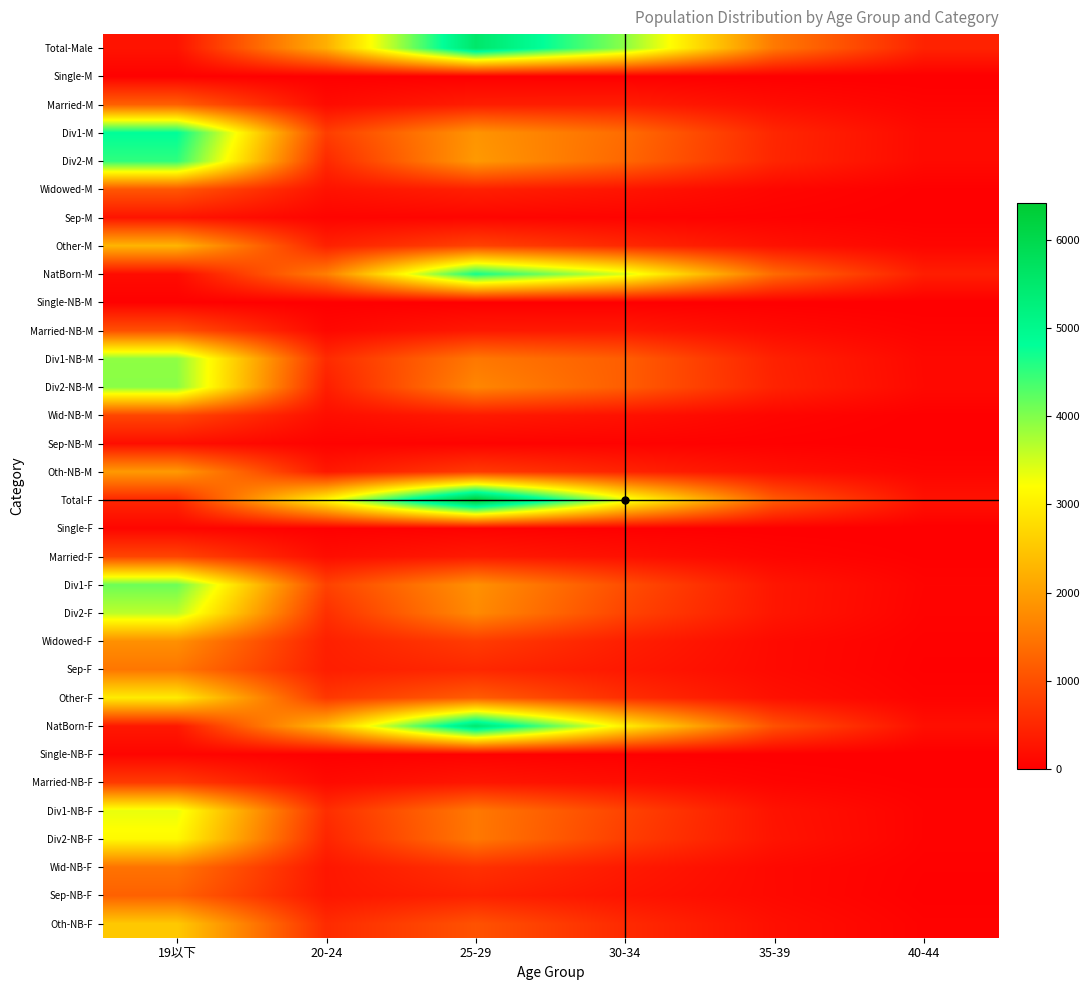

Reading left to right, what are all the values shown in this chart?

Total-Male: 19以下=258	20-24=2212	25-29=5542	30-34=3930	35-39=1530	40-44=450
Single-M: 19以下=32	20-24=10	25-29=8	30-34=5	35-39=5	40-44=0
Married-M: 19以下=1217	20-24=156	25-29=381	30-34=386	35-39=176	40-44=56
Div1-M: 19以下=4829	20-24=783	25-29=1874	30-34=1373	35-39=496	40-44=141
Div2-M: 19以下=4521	20-24=525	25-29=1938	30-34=1310	35-39=487	40-44=139
Widowed-M: 19以下=1100	20-24=242	25-29=413	30-34=273	35-39=93	40-44=19
Sep-M: 19以下=267	20-24=66	25-29=77	30-34=60	35-39=37	40-44=7
Other-M: 19以下=2287	20-24=430	25-29=851	30-34=523	35-39=236	40-44=88
NatBorn-M: 19以下=163	20-24=1606	25-29=4688	30-34=3454	35-39=1354	40-44=391
Single-NB-M: 19以下=26	20-24=5	25-29=8	30-34=5	35-39=5	40-44=0
Married-NB-M: 19以下=1011	20-24=109	25-29=320	30-34=334	35-39=151	40-44=48
Div1-NB-M: 19以下=3920	20-24=549	25-29=1517	30-34=1193	35-39=430	40-44=119
Div2-NB-M: 19以下=3944	20-24=389	25-29=1701	30-34=1188	35-39=448	40-44=125
Wid-NB-M: 19以下=893	20-24=187	25-29=342	30-34=229	35-39=80	40-44=15
Sep-NB-M: 19以下=194	20-24=48	25-29=53	30-34=48	35-39=26	40-44=5
Oth-NB-M: 19以下=1943	20-24=319	25-29=747	30-34=457	35-39=214	40-44=79
Total-F: 19以下=494	20-24=3147	25-29=6418	30-34=3407	35-39=1160	40-44=238
Single-F: 19以下=86	20-24=17	25-29=41	30-34=15	35-39=6	40-44=1
Married-F: 19以下=879	20-24=180	25-29=336	30-34=219	35-39=79	40-44=19
Div1-F: 19以下=4132	20-24=837	25-29=1836	30-34=988	35-39=291	40-44=63
Div2-F: 19以下=3633	20-24=606	25-29=1752	30-34=873	35-39=288	40-44=53
Widowed-F: 19以下=1819	20-24=412	25-29=764	30-34=403	35-39=140	40-44=30
Sep-F: 19以下=1497	20-24=389	25-29=509	30-34=318	35-39=139	40-44=21
Other-F: 19以下=2978	20-24=706	25-29=1180	30-34=591	35-39=217	40-44=51
NatBorn-F: 19以下=320	20-24=2359	25-29=5487	30-34=3005	35-39=1033	40-44=202
Single-NB-F: 19以下=78	20-24=15	25-29=37	30-34=15	35-39=5	40-44=1
Married-NB-F: 19以下=748	20-24=143	25-29=296	30-34=191	35-39=67	40-44=19
Div1-NB-F: 19以下=3347	20-24=587	25-29=1526	30-34=860	35-39=246	40-44=49
Div2-NB-F: 19以下=3143	20-24=474	25-29=1526	30-34=791	35-39=262	40-44=47
Wid-NB-F: 19以下=1456	20-24=295	25-29=625	30-34=340	35-39=125	40-44=27
Sep-NB-F: 19以下=1228	20-24=295	25-29=434	30-34=269	35-39=127	40-44=16
Oth-NB-F: 19以下=2532	20-24=550	25-29=1043	30-34=539	35-39=201	40-44=43